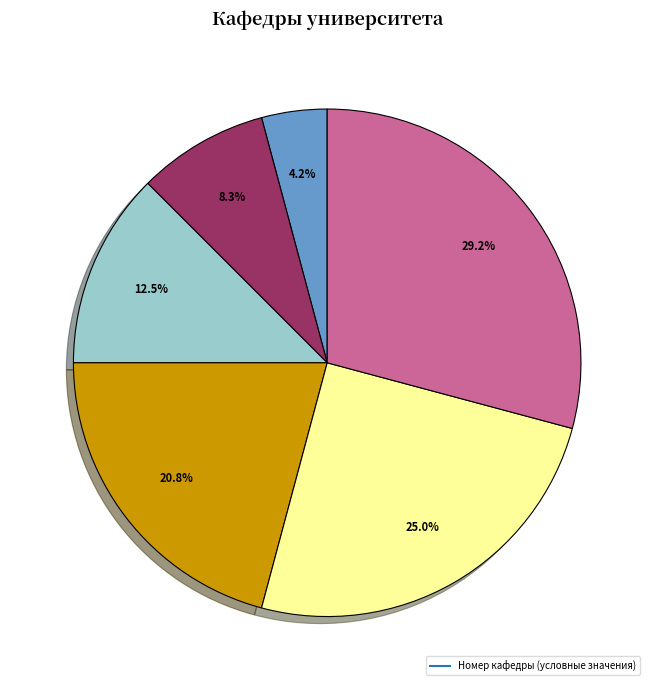

Does any single category account for the majority?

No